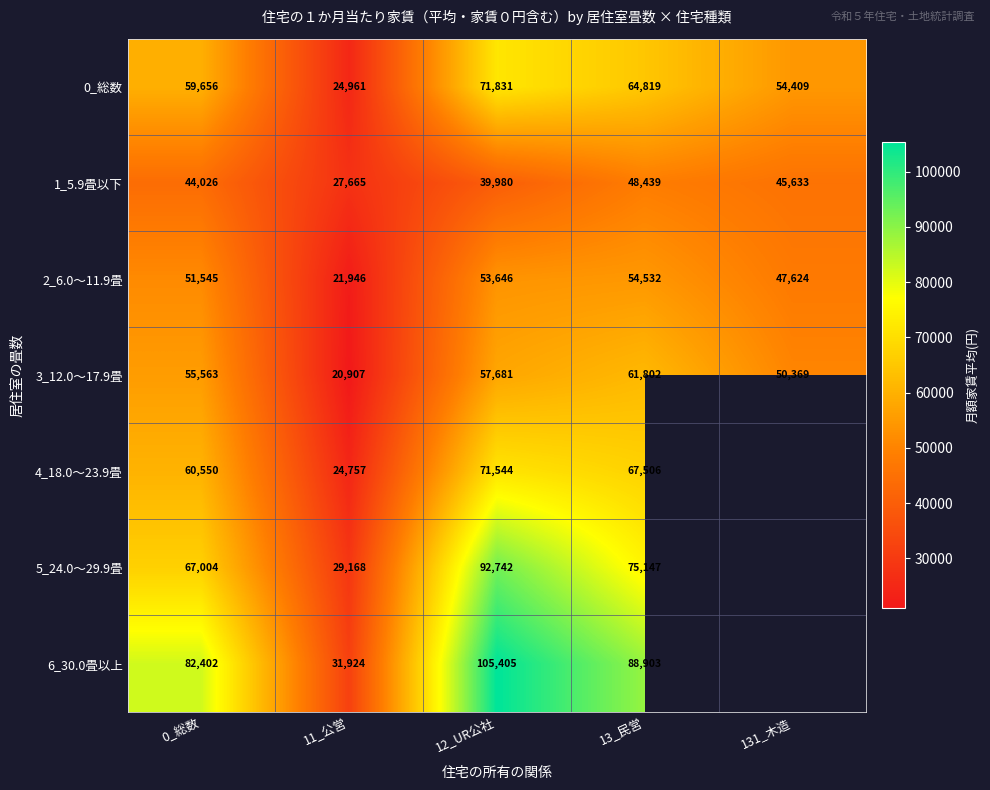

At which label is 3_12.0～17.9畳 closest to 41354?

131_木造